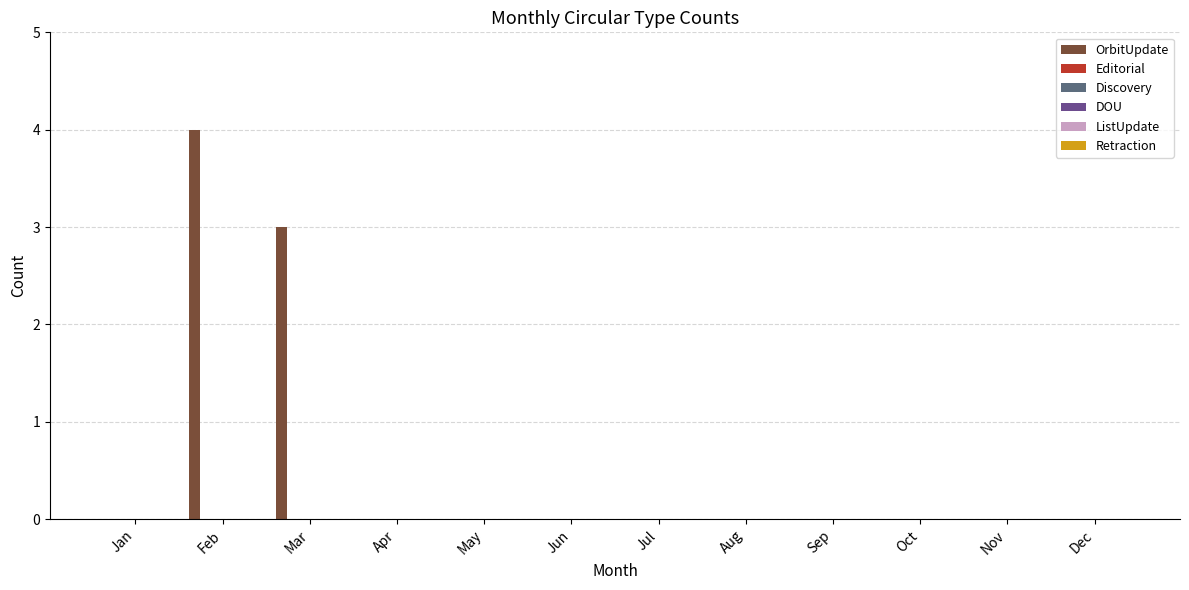

What is the maximum value shown in the chart?

4